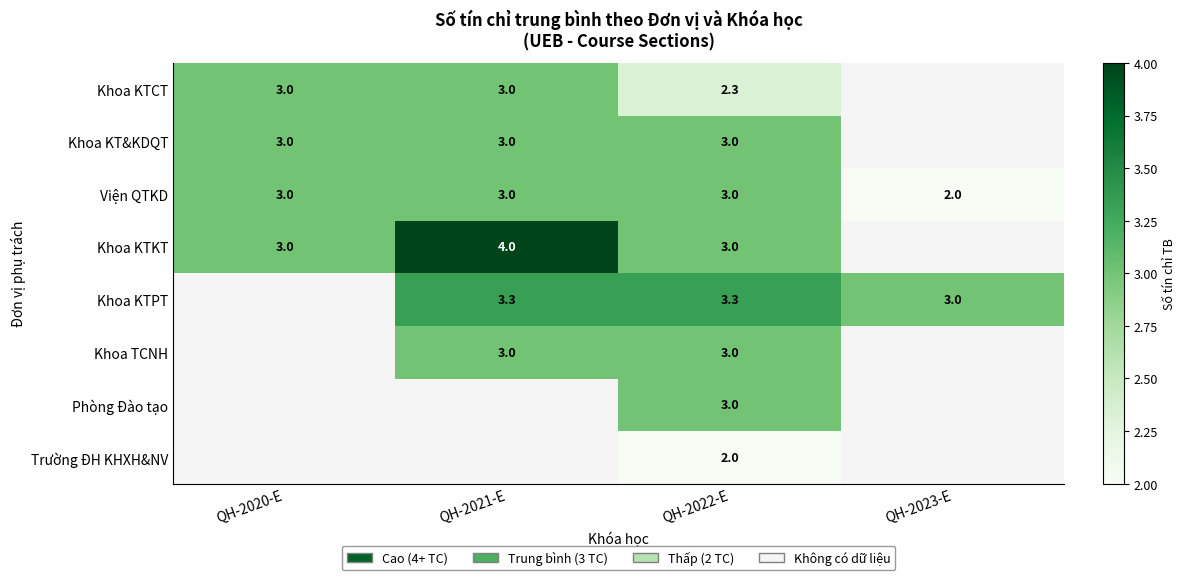

What is the total value across all series at QH-2022-E?

22.6